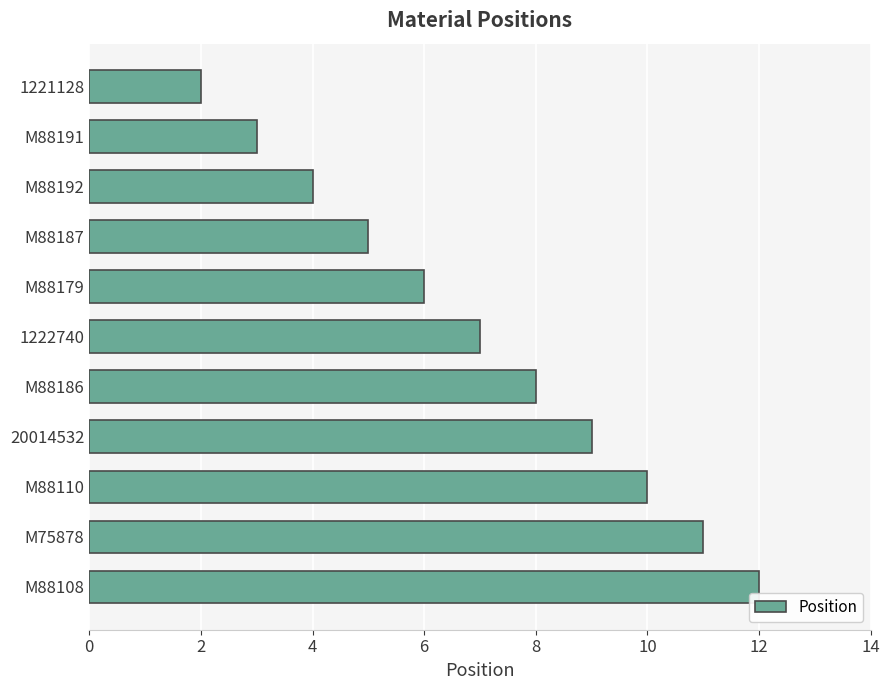

What is the difference between the maximum and minimum values?

10